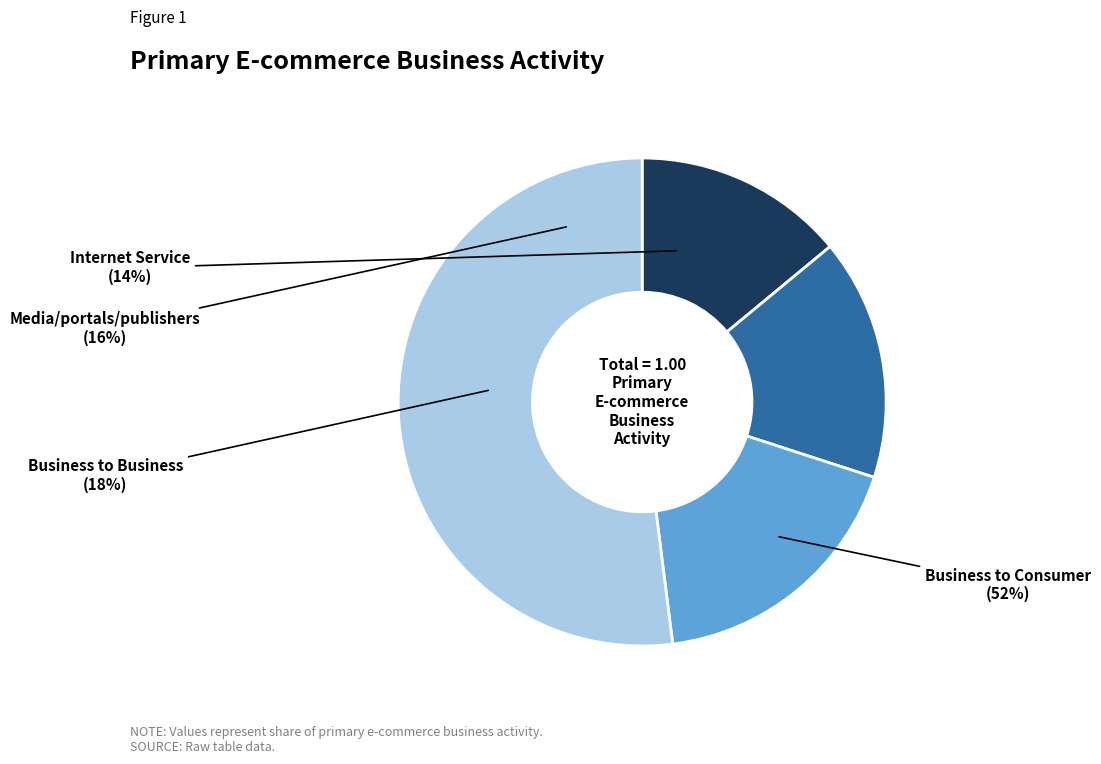

Which category has the smallest portion of the pie?

Internet Service